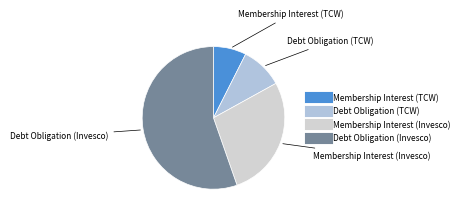

How many slices are in this pie chart?

4